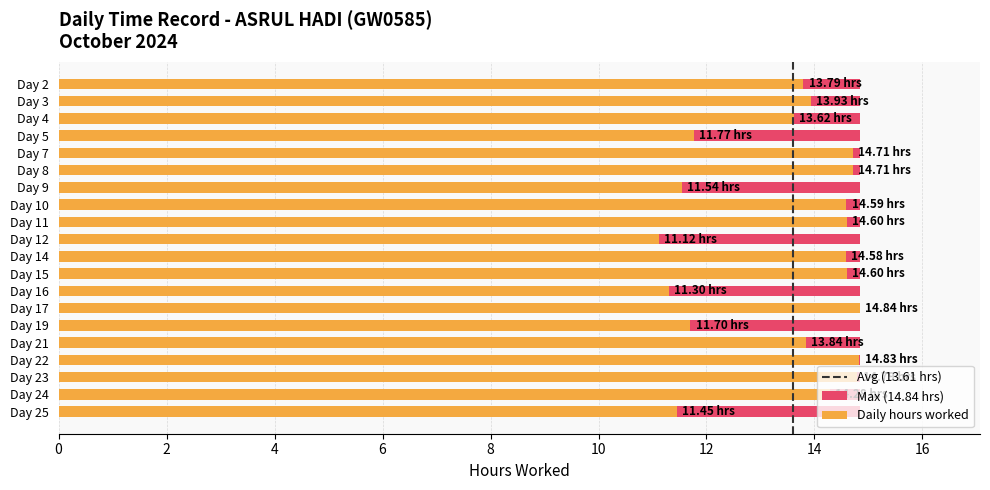

How many data points are above 14?

10